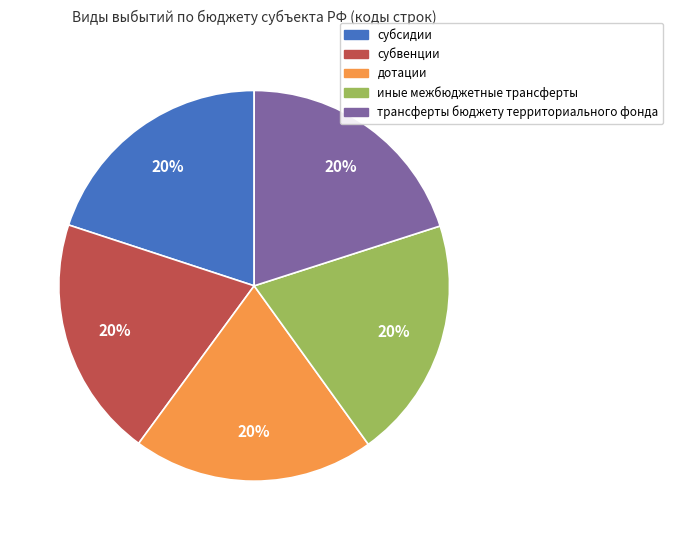

What percentage is the дотации slice, to the nearest percent?

20%